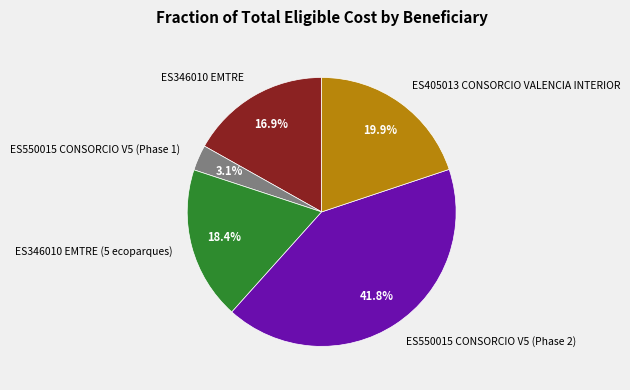

Approximately how many times larger is the value at ES346010 EMTRE compared to ES405013 CONSORCIO VALENCIA INTERIOR?

0.8